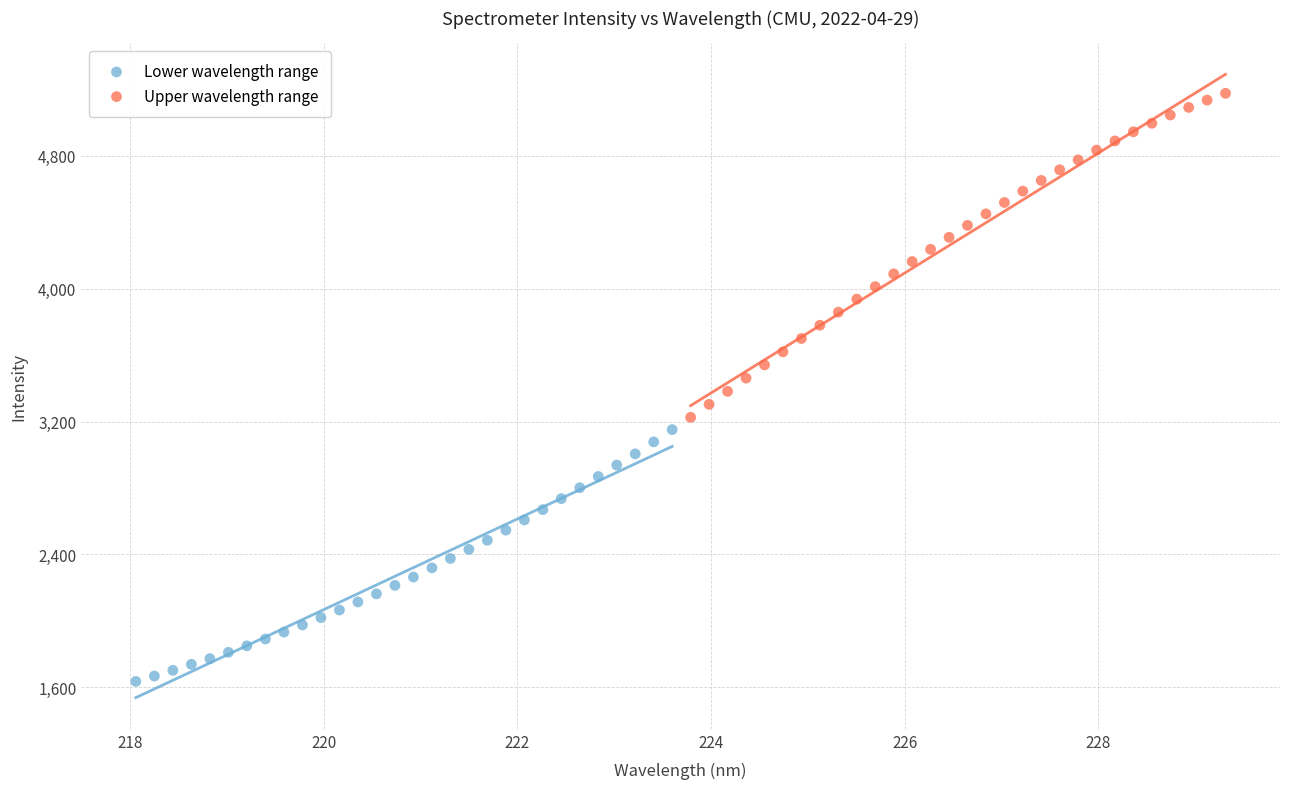

Which series reaches the maximum Y coordinate?

Upper wavelength range